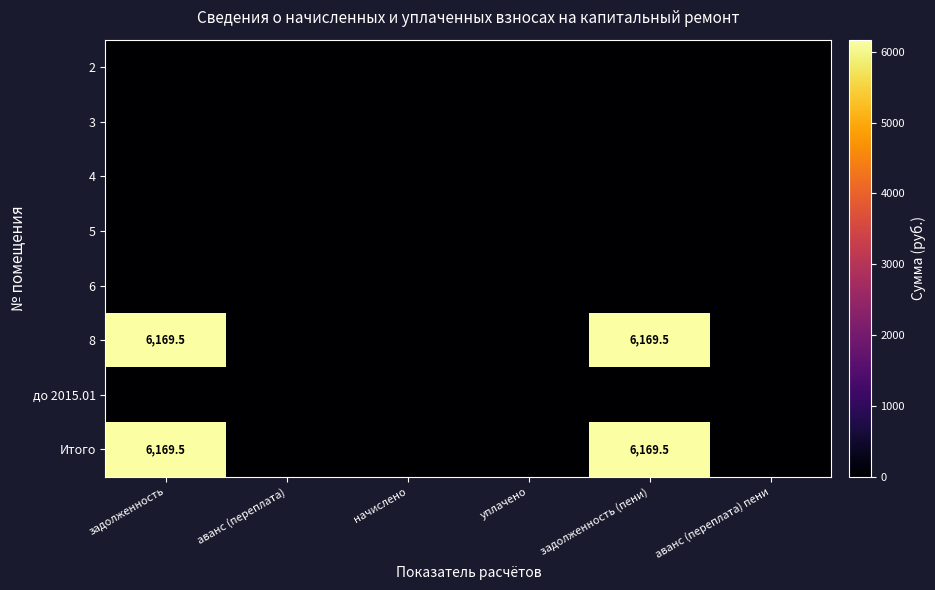

The value of 8 at задолженность (пени) is 6169.5. True or false?

True